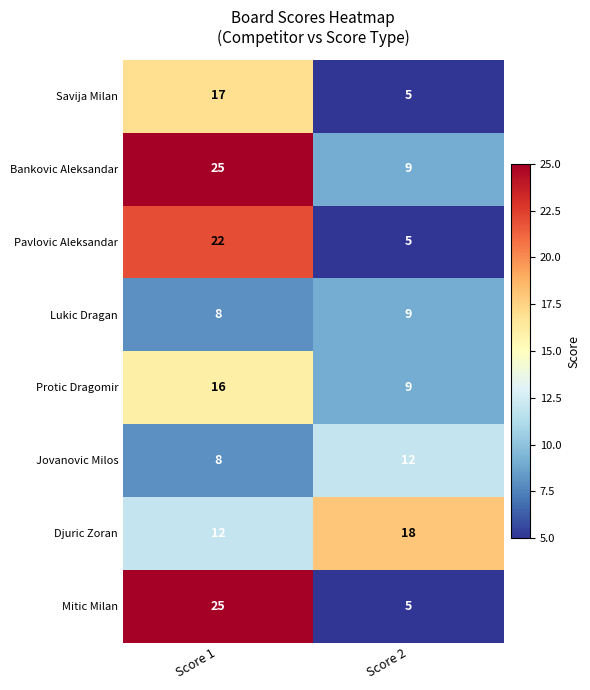

What is the lowest value of the Mitic Milan series?

5